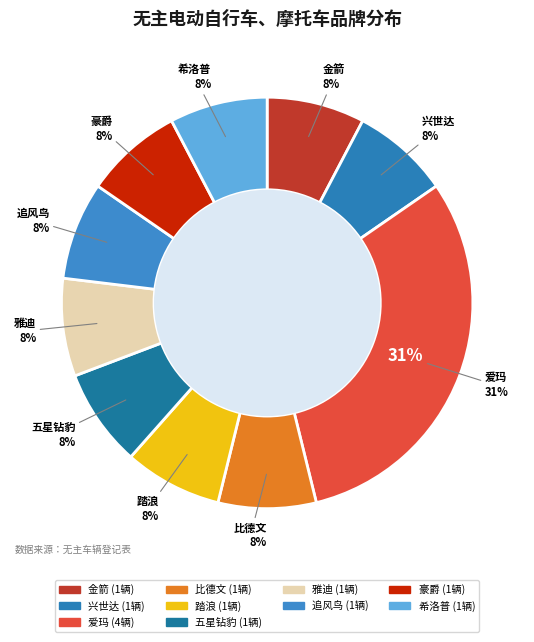

Count the number of slices in the pie.

10